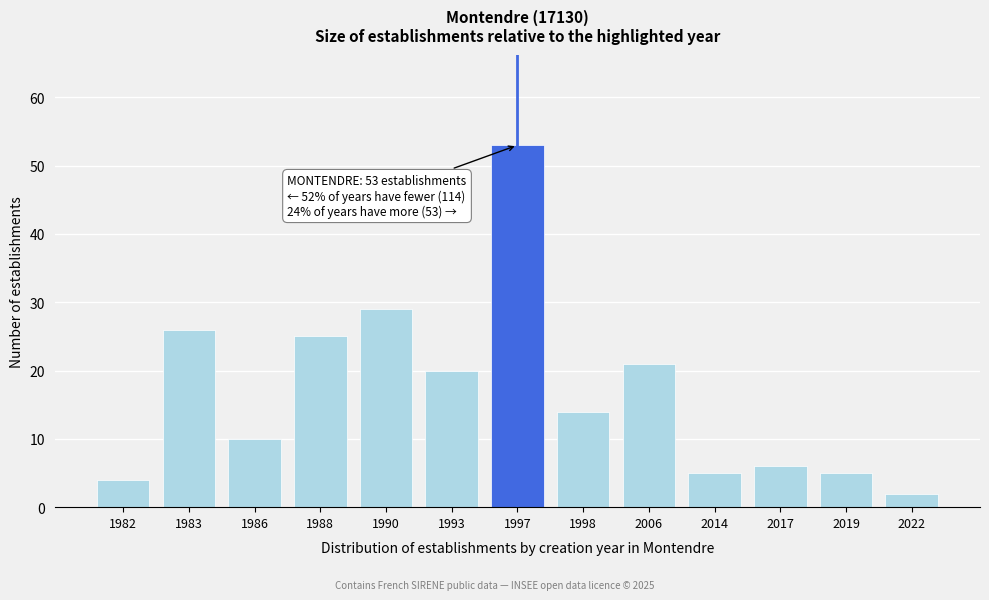

Reading right to left, transcribe all the data shown in this chart.

2022=2	2019=5	2017=6	2014=5	2006=21	1998=14	1997=53	1993=20	1990=29	1988=25	1986=10	1983=26	1982=4